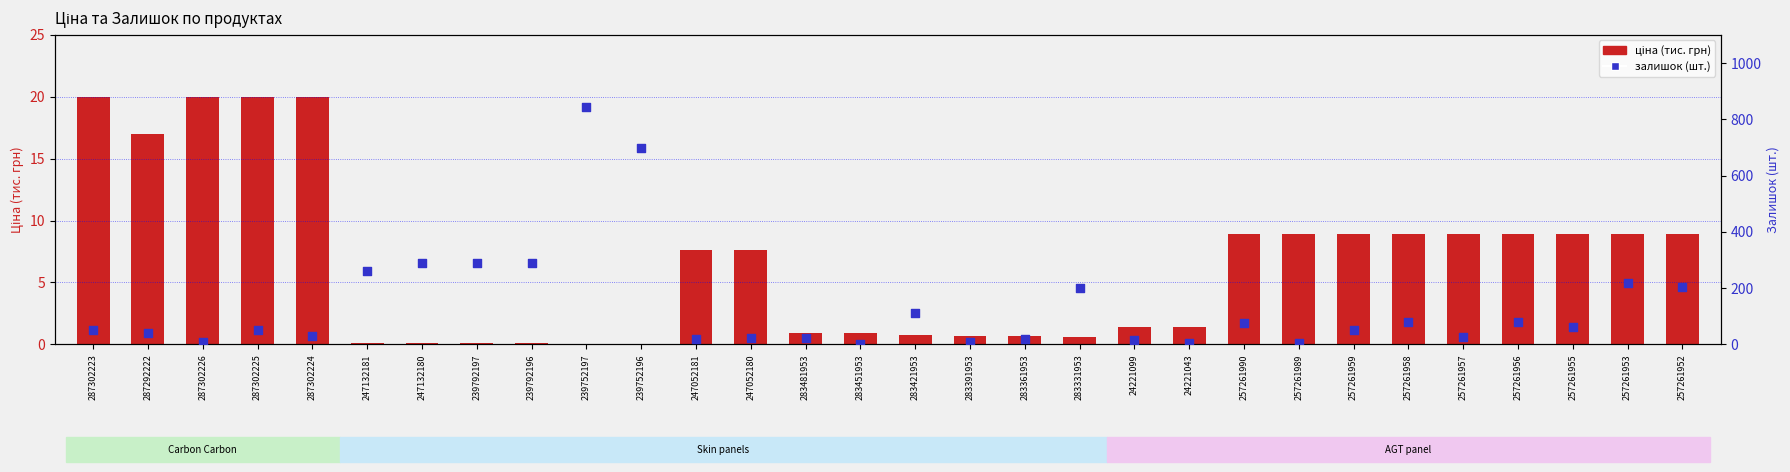

What are all the series names shown in the legend?

ціна (тис. грн), залишок (шт.)